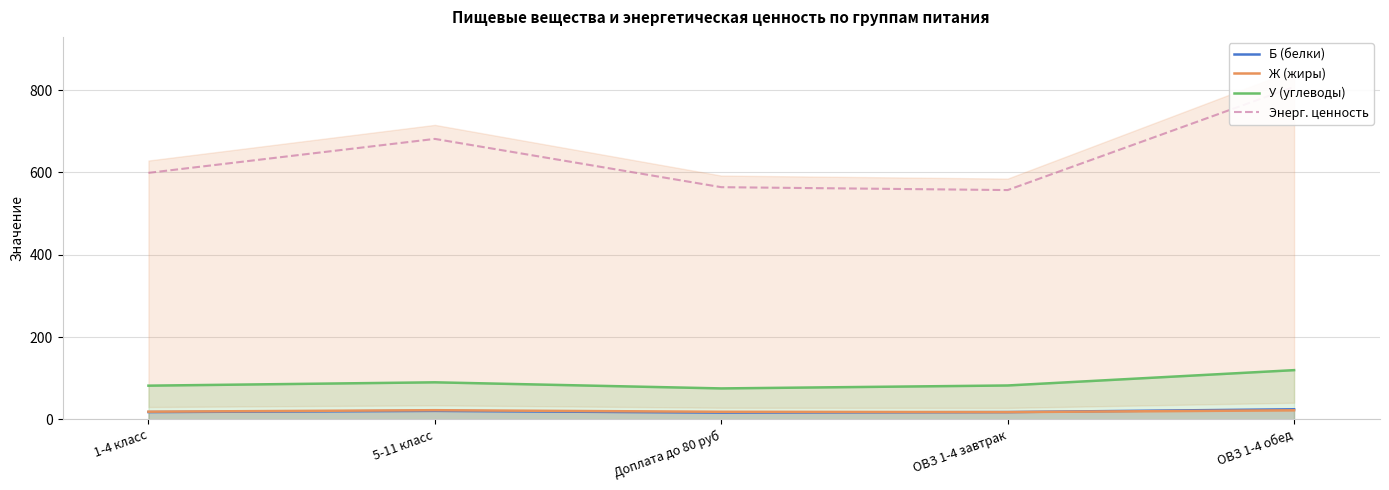

Reading left to right, what are all the values shown in this chart?

Б (белки): 17.7	20.6	16.4	17.7	24.5
Ж (жиры): 18.7	22.3	18.4	17.6	22.0
У (углеводы): 81.9	90.0	75.2	82.3	119.6
Энерг. ценность: 598.9	681.4	564.0	557.0	808.0